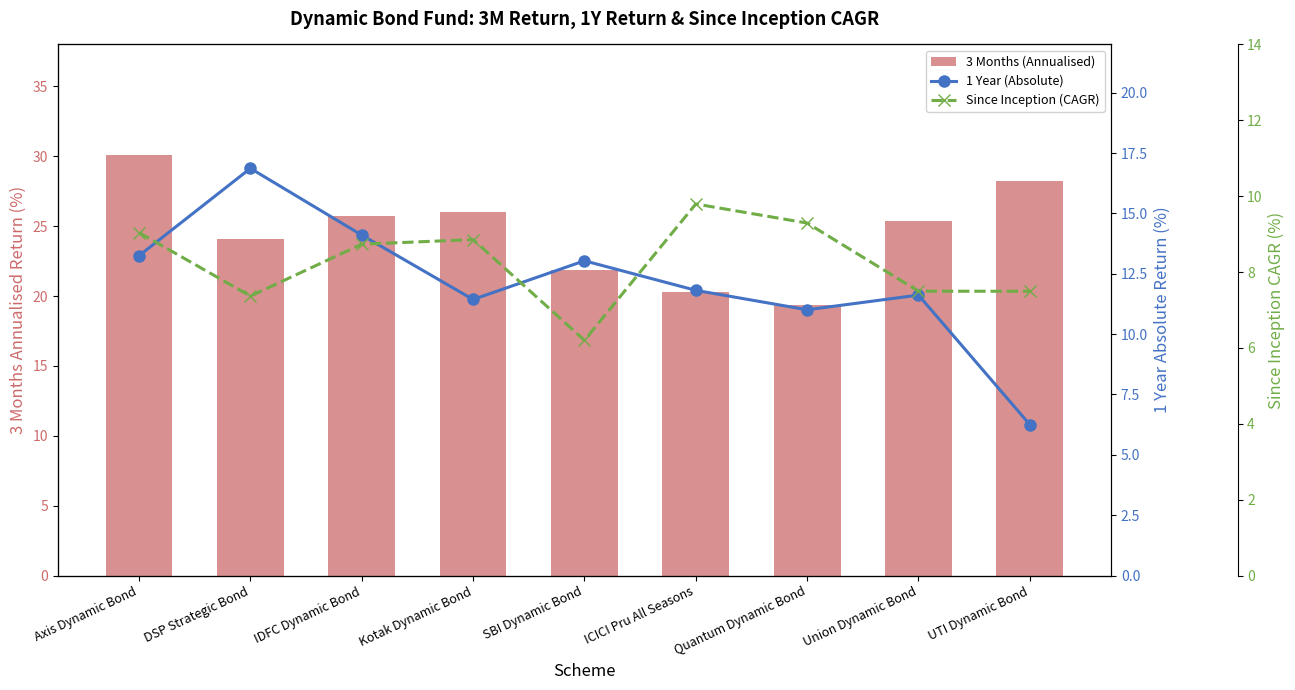

Reading left to right, what are all the values shown in this chart?

3 Months (Annualised): Axis Dynamic Bond=30.1	DSP Strategic Bond=24.1	IDFC Dynamic Bond=25.7	Kotak Dynamic Bond=26.0	SBI Dynamic Bond=21.8	ICICI Pru All Seasons=20.3	Quantum Dynamic Bond=19.3	Union Dynamic Bond=25.4	UTI Dynamic Bond=28.2
1 Year (Absolute): Axis Dynamic Bond=13.3	DSP Strategic Bond=16.9	IDFC Dynamic Bond=14.1	Kotak Dynamic Bond=11.4	SBI Dynamic Bond=13.0	ICICI Pru All Seasons=11.8	Quantum Dynamic Bond=11.0	Union Dynamic Bond=11.6	UTI Dynamic Bond=6.3
Since Inception (CAGR): Axis Dynamic Bond=9.0	DSP Strategic Bond=7.4	IDFC Dynamic Bond=8.7	Kotak Dynamic Bond=8.9	SBI Dynamic Bond=6.2	ICICI Pru All Seasons=9.8	Quantum Dynamic Bond=9.3	Union Dynamic Bond=7.5	UTI Dynamic Bond=7.5